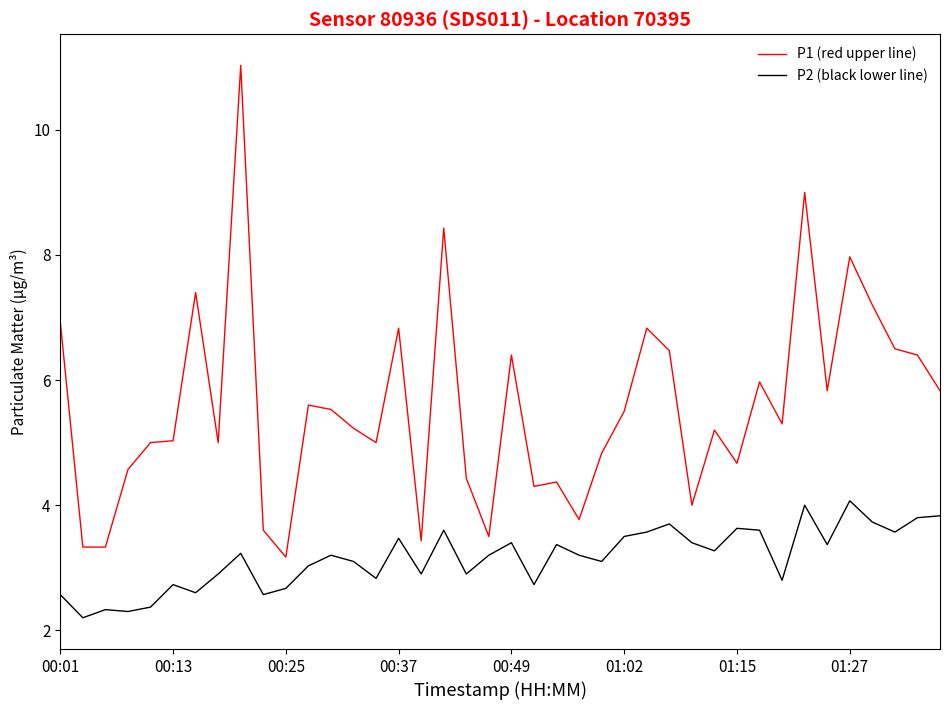

What is the smallest value displayed?

2.2